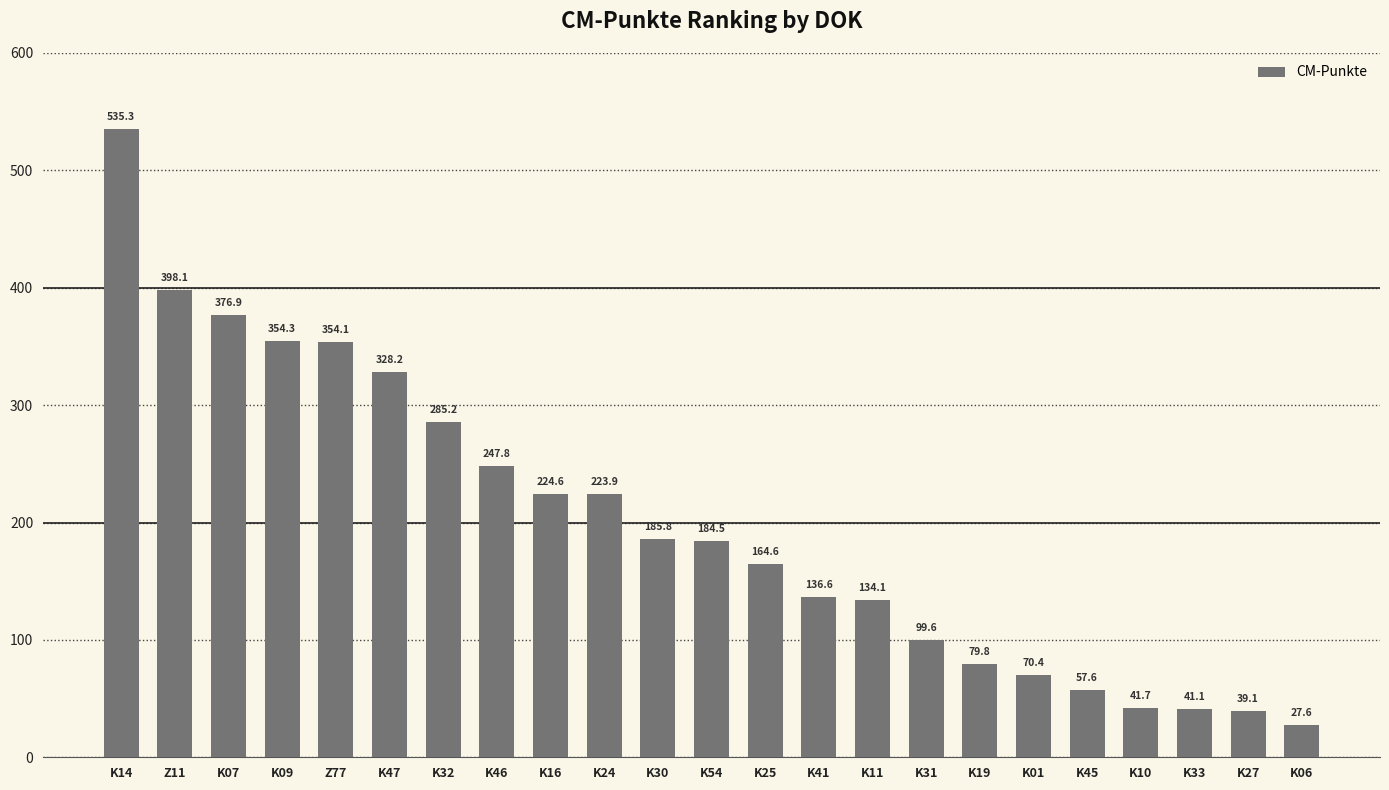

Rank the categories by value from lowest to highest.

K06, K27, K33, K10, K45, K01, K19, K31, K11, K41, K25, K54, K30, K24, K16, K46, K32, K47, Z77, K09, K07, Z11, K14